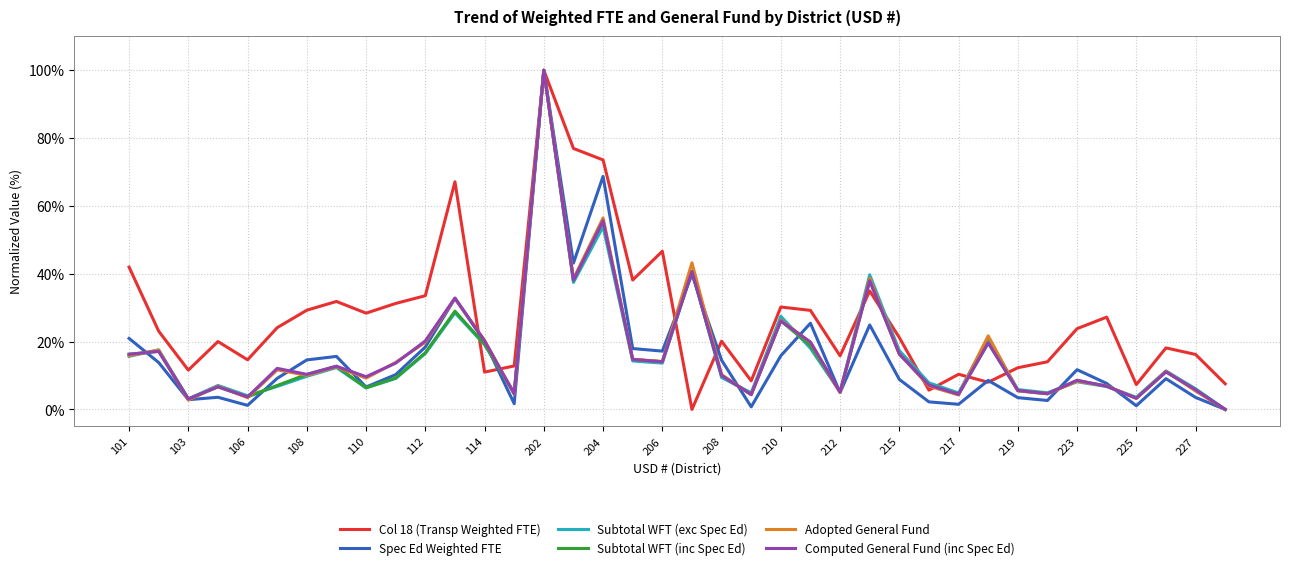

Which series has the largest total across all categories?

Col 18 (Transp Weighted FTE)